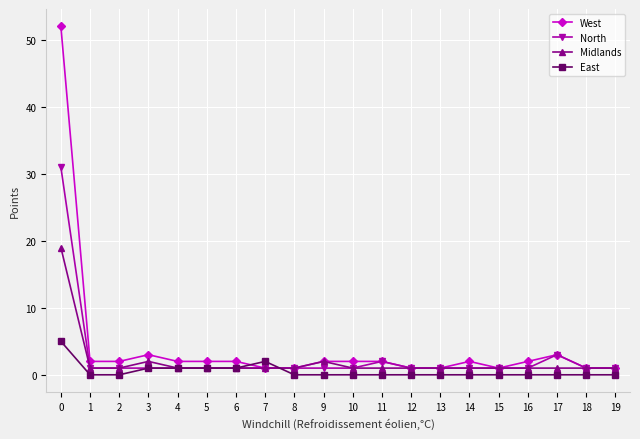

What is the value of the Midlands point at the 20th from the left?

1